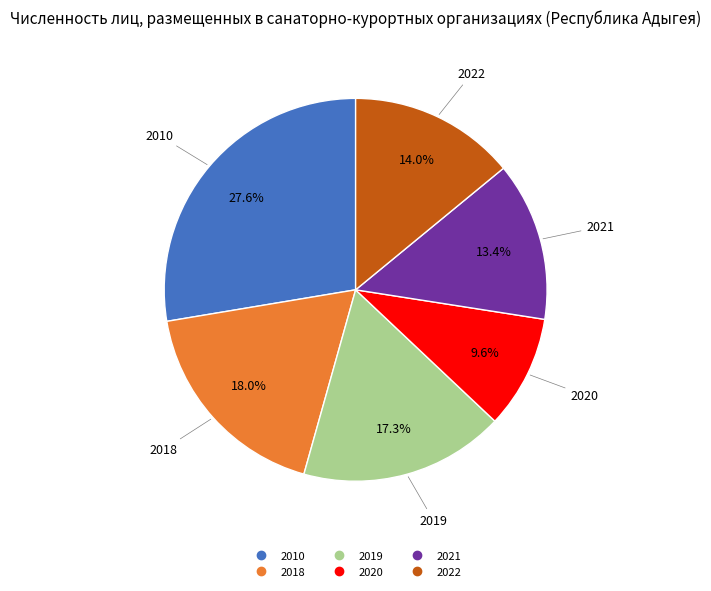

Rank the categories by value from lowest to highest.

2020, 2021, 2022, 2019, 2018, 2010